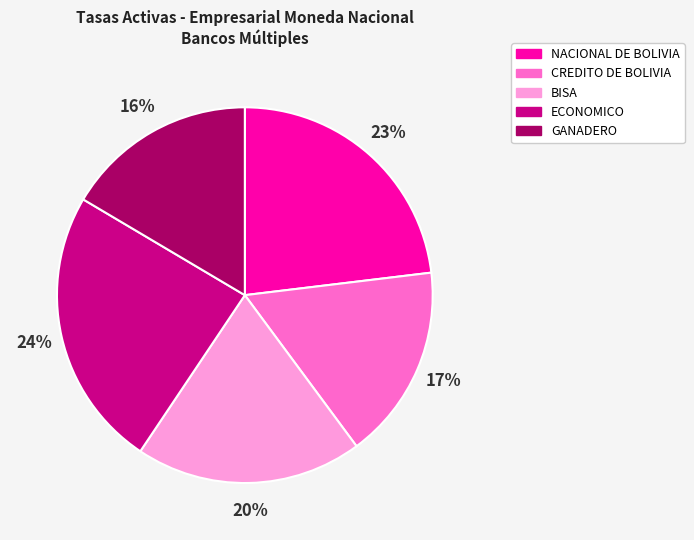

Is there any slice that represents more than half of the pie?

No